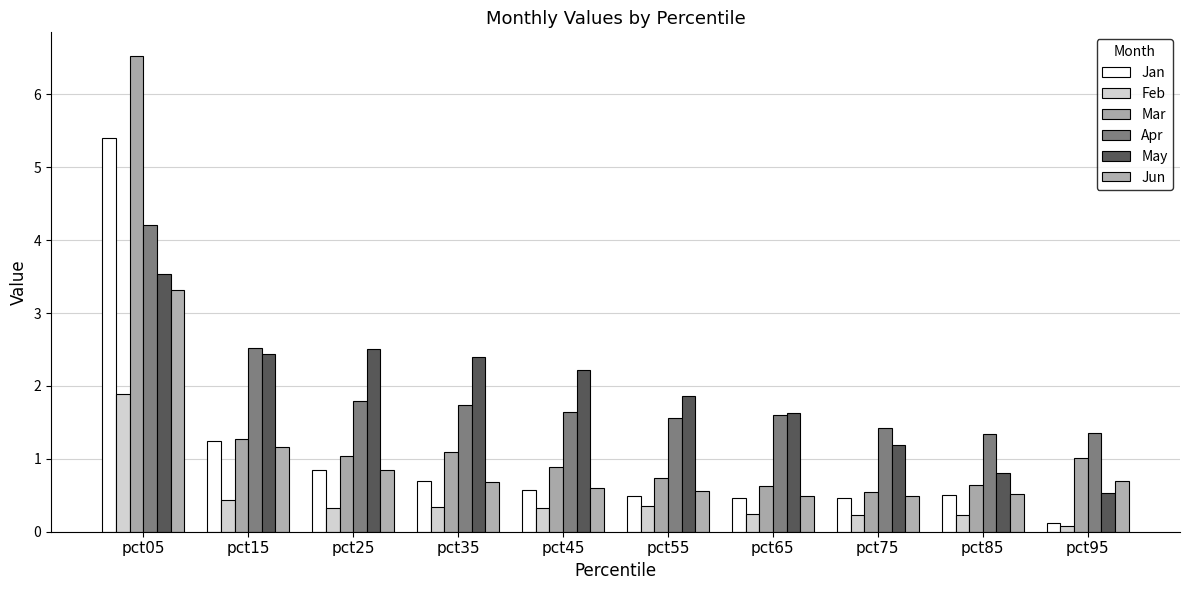

Are the bars grouped side by side (vs. stacked)?

Yes